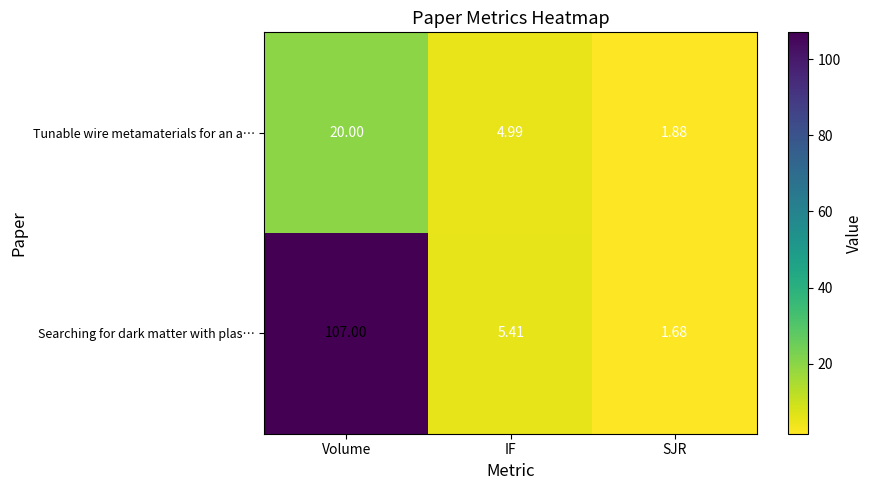

At which label is Searching for dark matter with plas… closest to 54?

IF